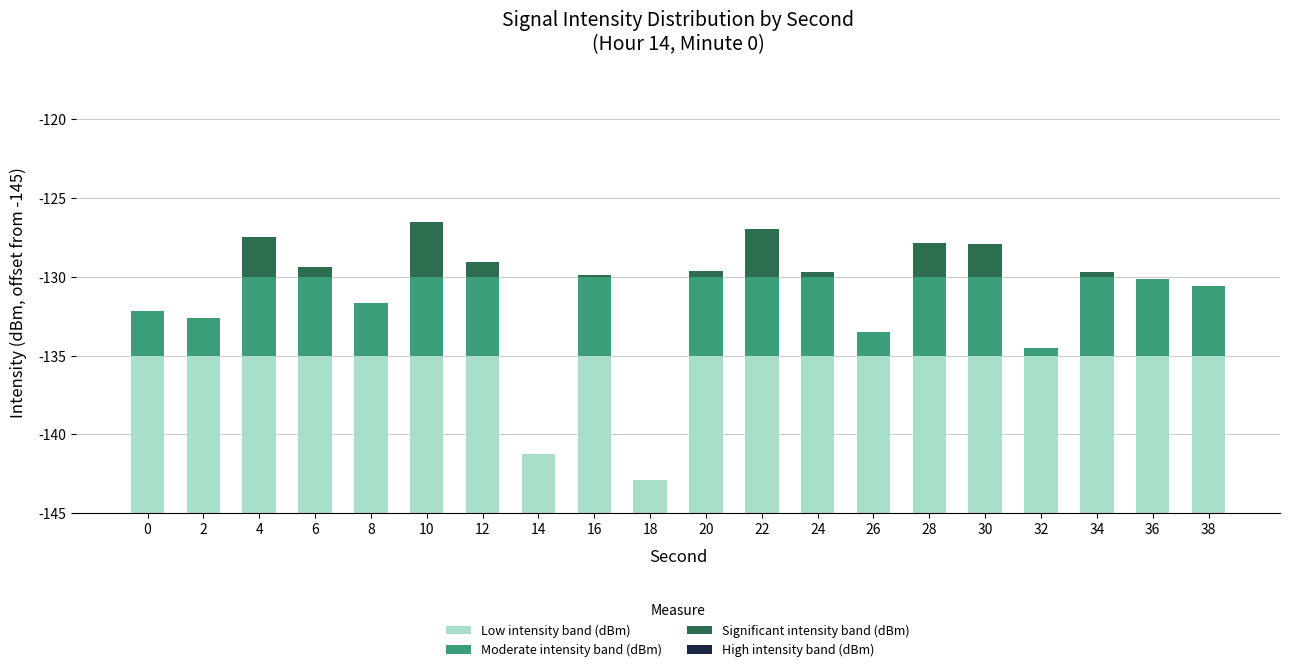

What is the average value of the Low intensity band (dBm) series?

9.3